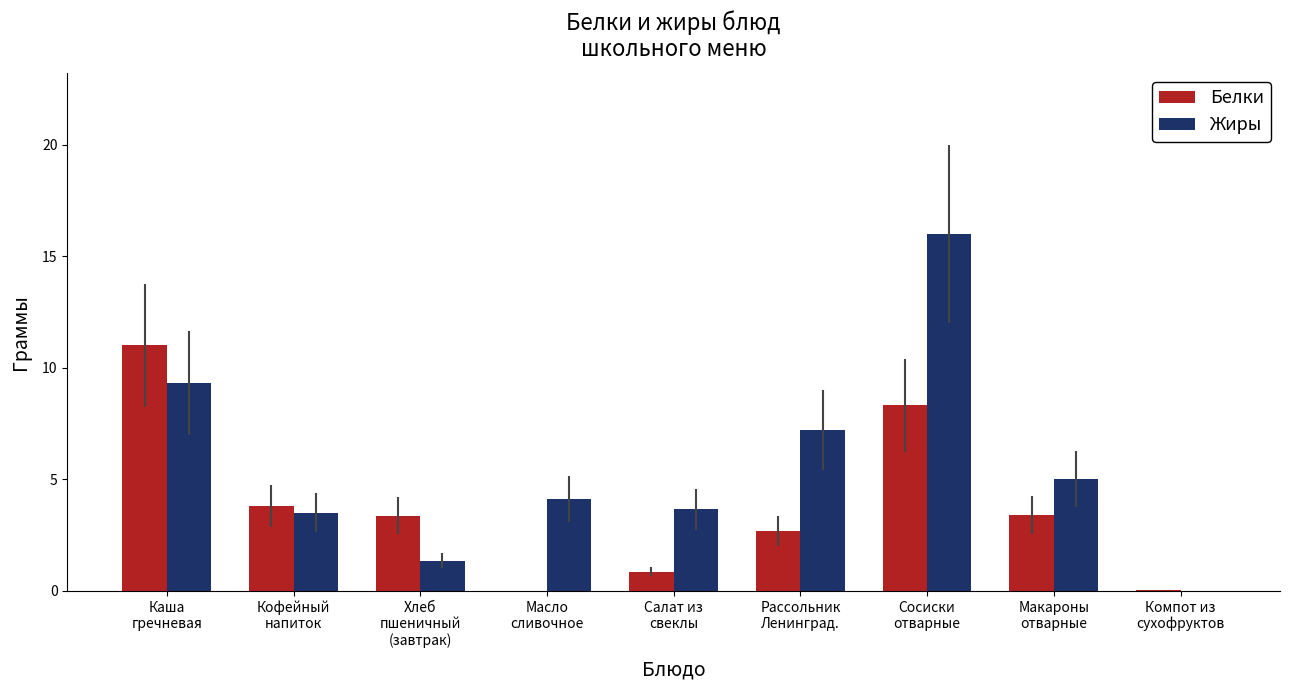

What is the maximum value shown in the chart?

16.0